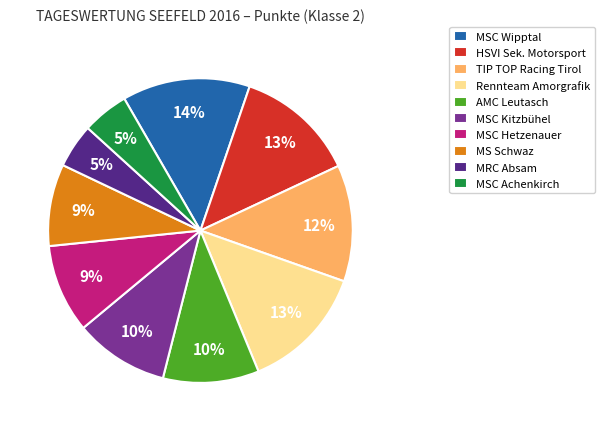

Combined, do MS Schwaz and AMC Leutasch account for over 50%?

No